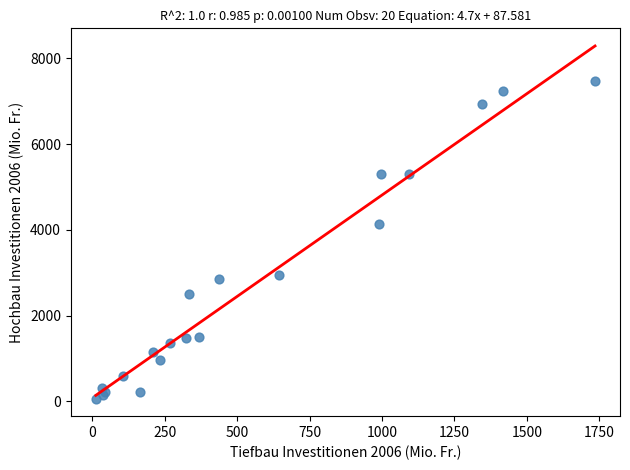

What Y value in the scatter plot is closest to 3770?

4147.9